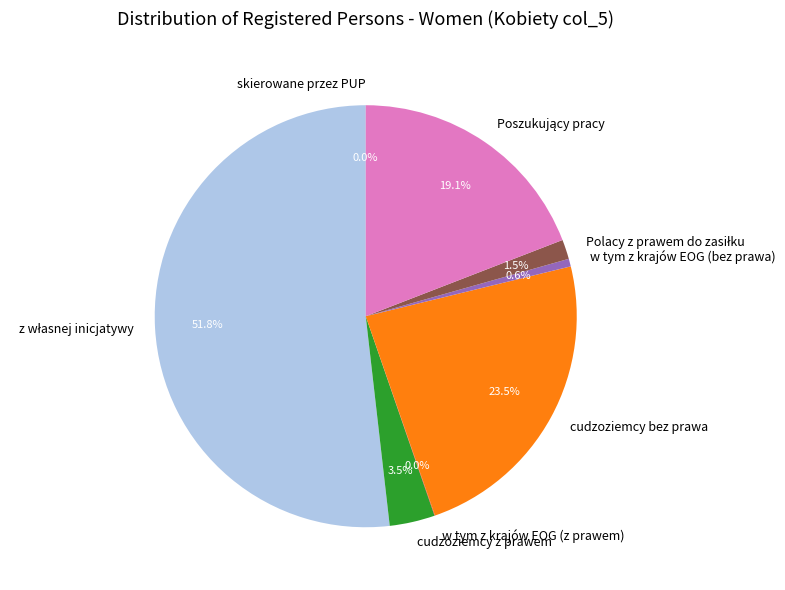

To the nearest percent, what is the difference between the largest and smallest slice percentages?

52%